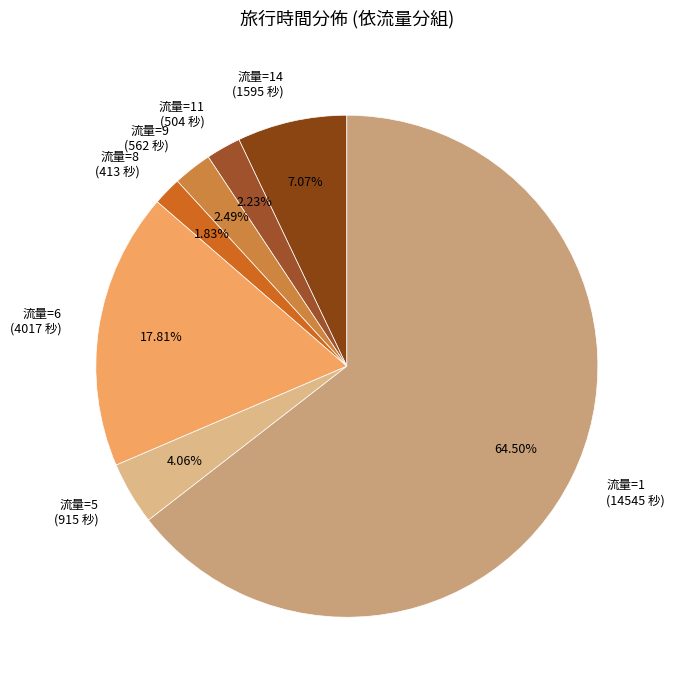

Do 流量=8 (413 秒) and 流量=1 (14545 秒) together represent more than half of the pie?

Yes